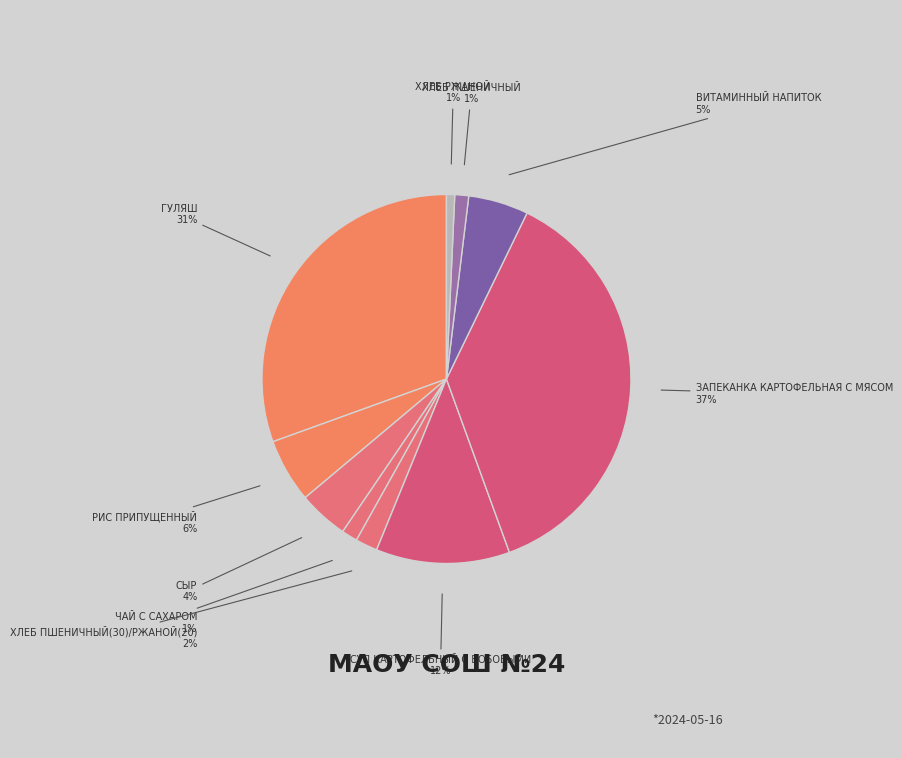

Count the number of slices in the pie.

10